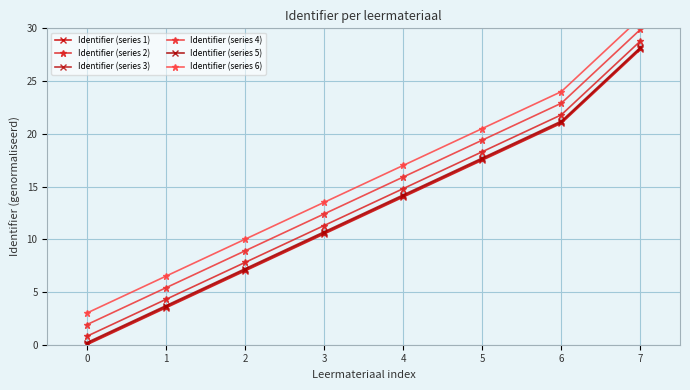

At how many categories does at least one series exceed 3?

7